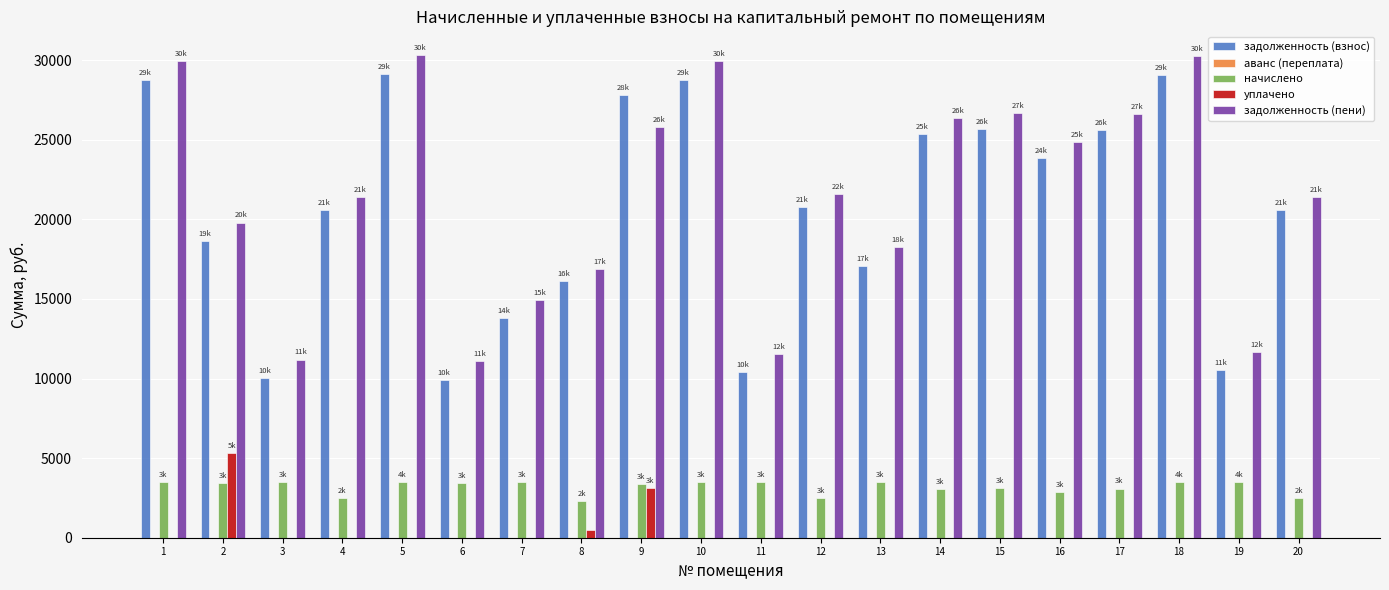

The value of начислено at 20 is 1281.3. True or false?

False